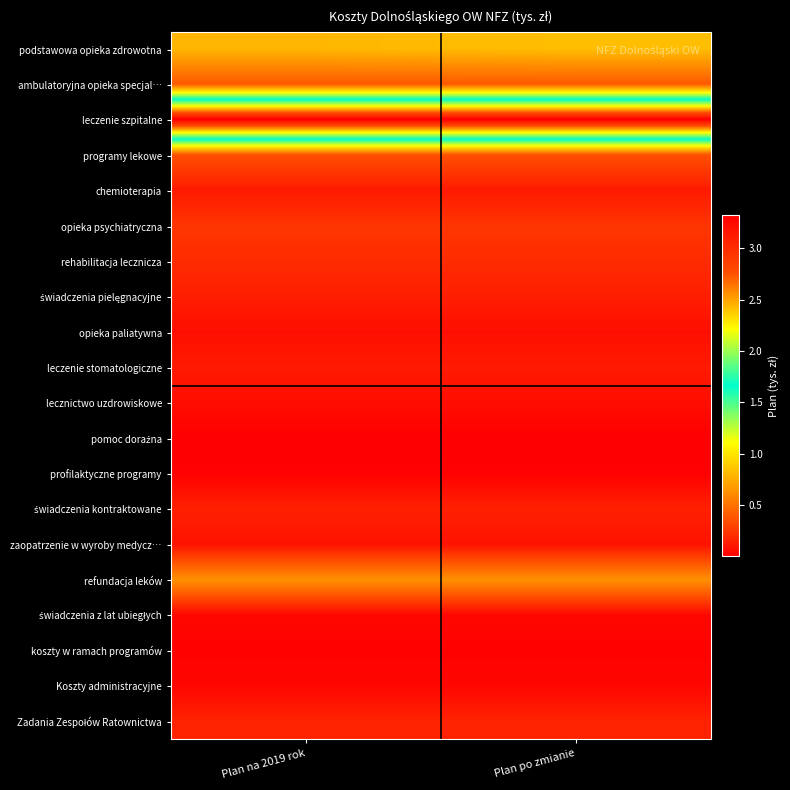

How many series are shown in this chart?

22